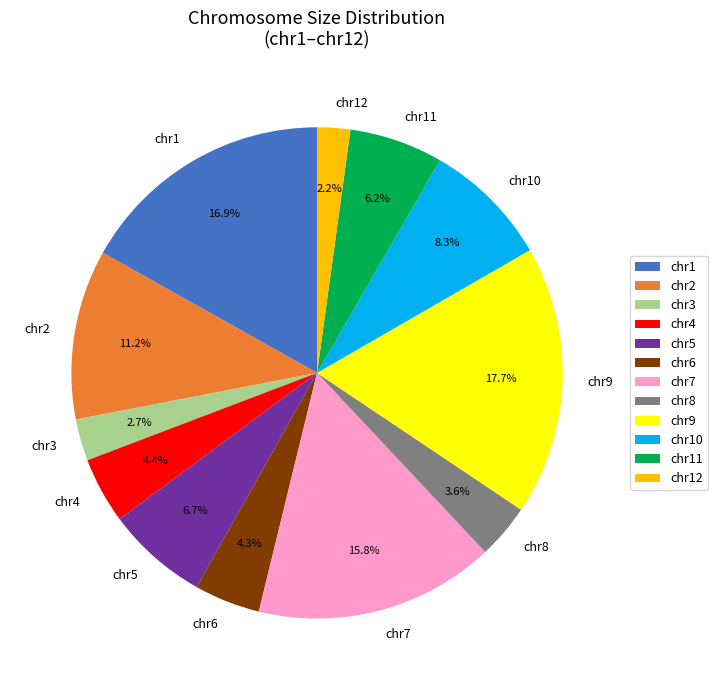

Count the number of slices in the pie.

12